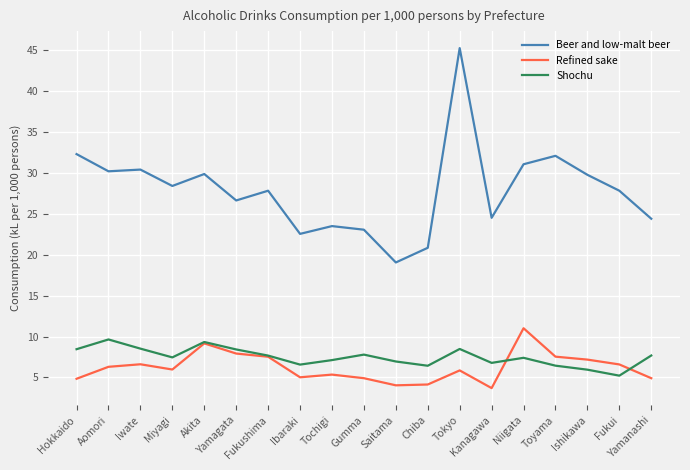

What is the smallest value displayed?

3.7